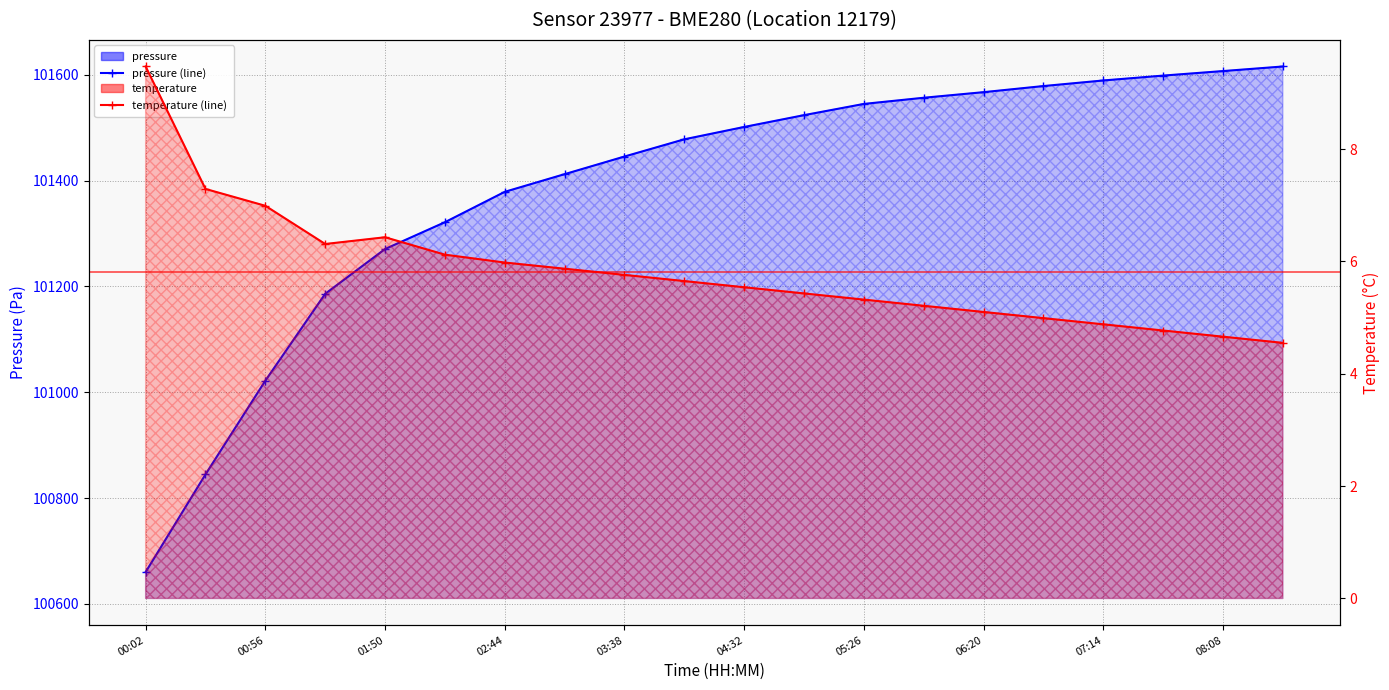

Rank the series at 04:32 from lowest to highest value.

temperature (line), pressure (line)